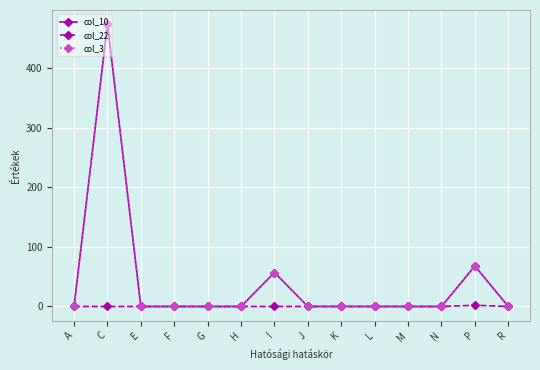

At which category does col_10 reach its first local peak?

C